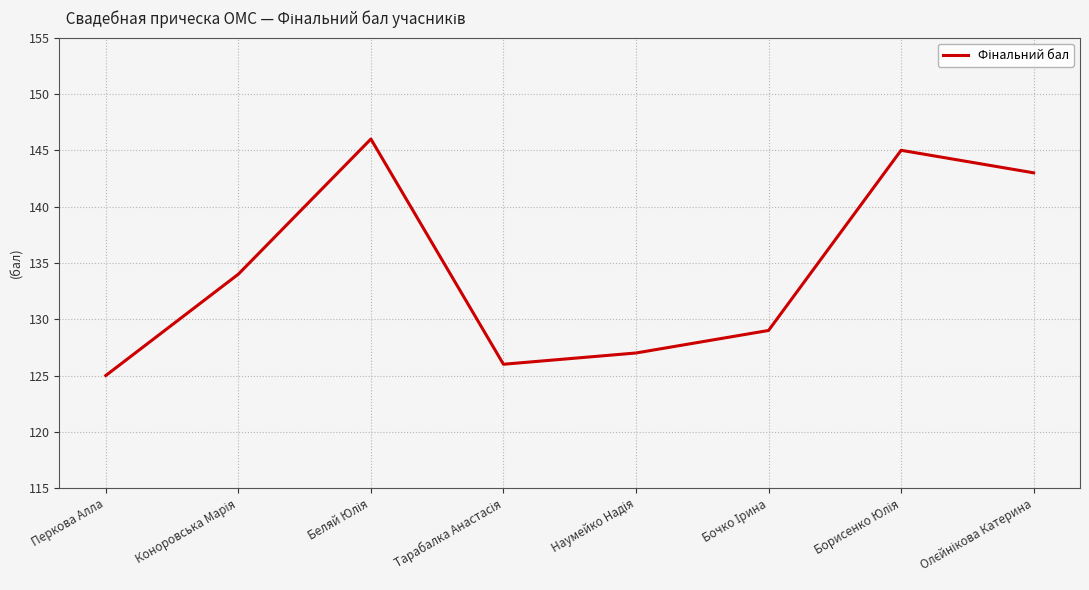

What value does the data have at Перкова Алла?

125